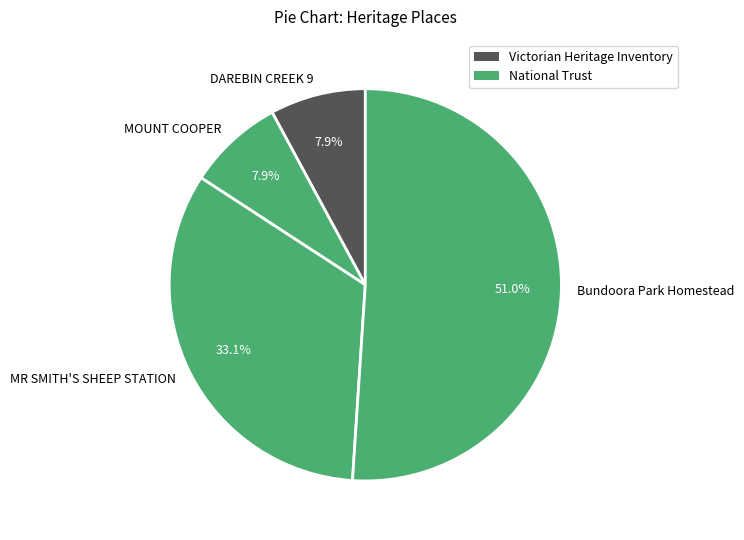

Is DAREBIN CREEK 9 the majority of the pie?

No